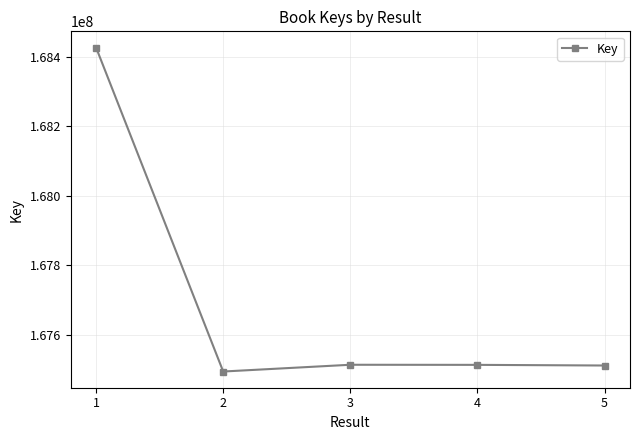

The value at 1 is 168426514. True or false?

True